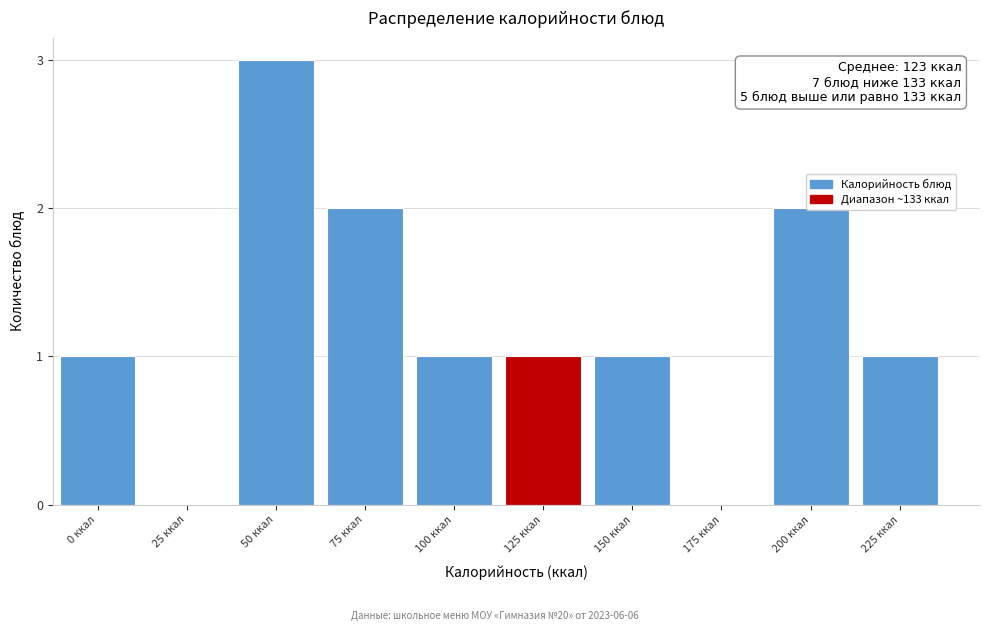

What is the greatest value displayed?

3